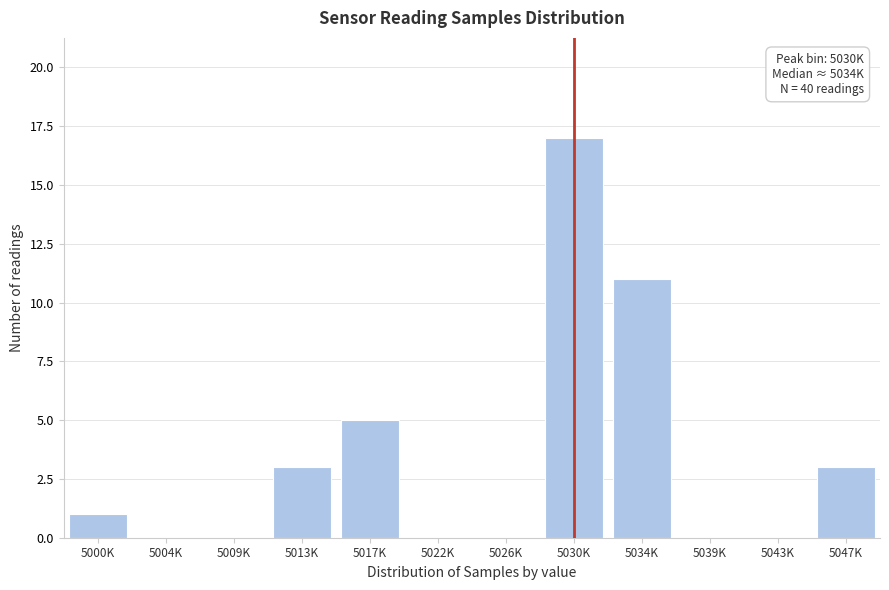

Reading left to right, list all the values displayed in this chart.

5000K=1	5004K=0	5009K=0	5013K=3	5017K=5	5022K=0	5026K=0	5030K=17	5034K=11	5039K=0	5043K=0	5047K=3